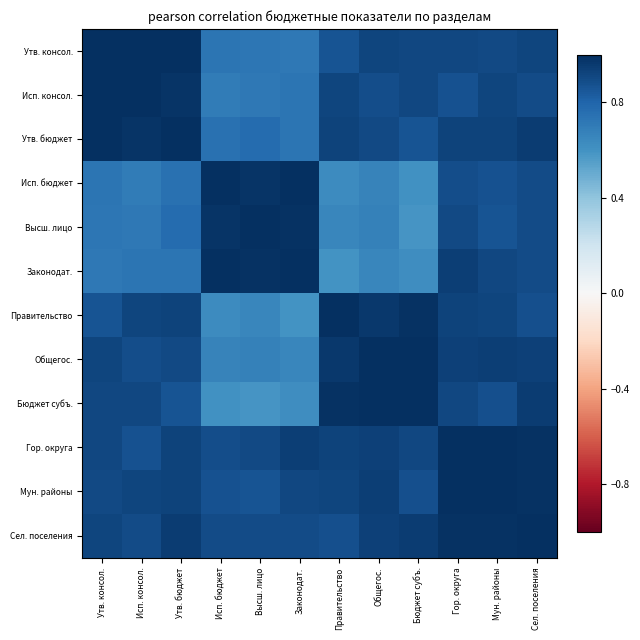

Rank the series by their maximum value, from lowest to highest.

Утв. консол., Исп. консол., Утв. бюджет, Исп. бюджет, Высш. лицо, Законодат., Правительство, Общегос., Бюджет субъ., Гор. округа, Мун. районы, Сел. поселения